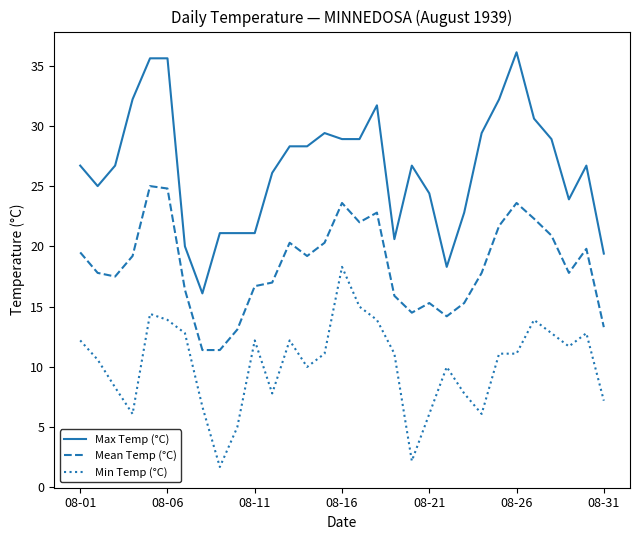

Which series has the widest spread of values?

Max Temp (°C)